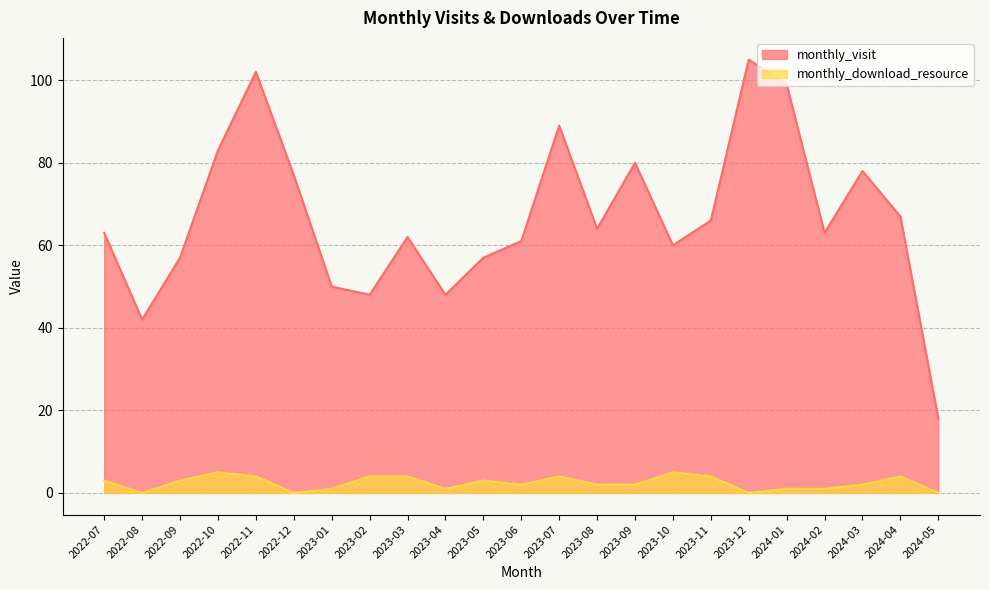

At how many categories does at least one series exceed 20?

22